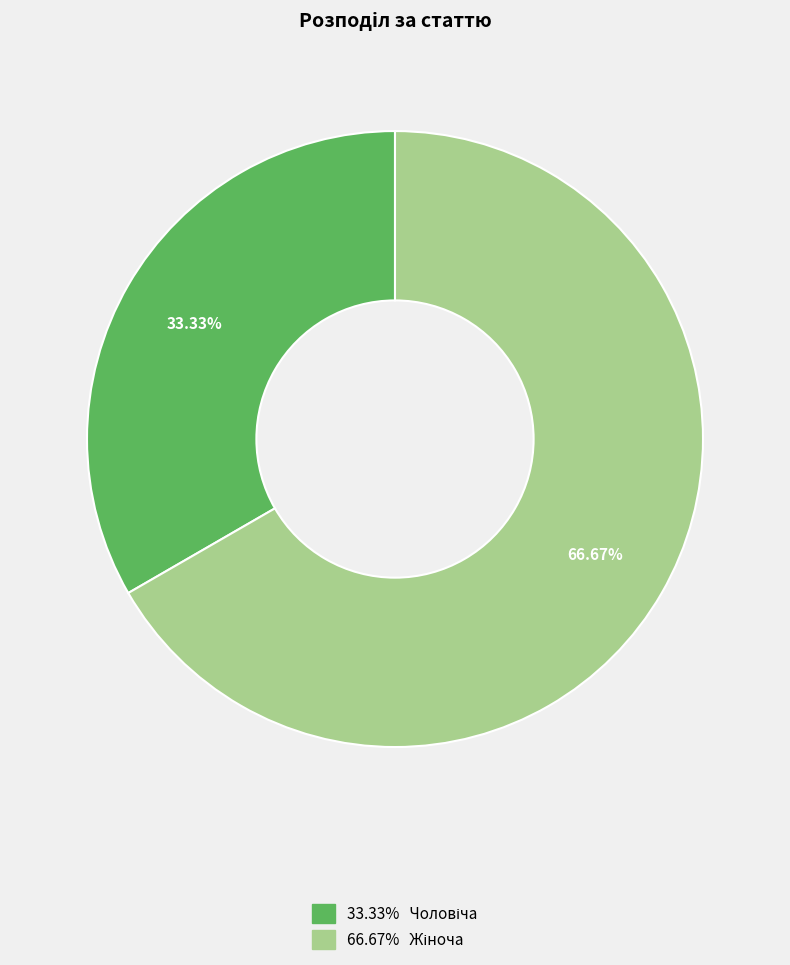

Does any single category account for the majority?

Yes